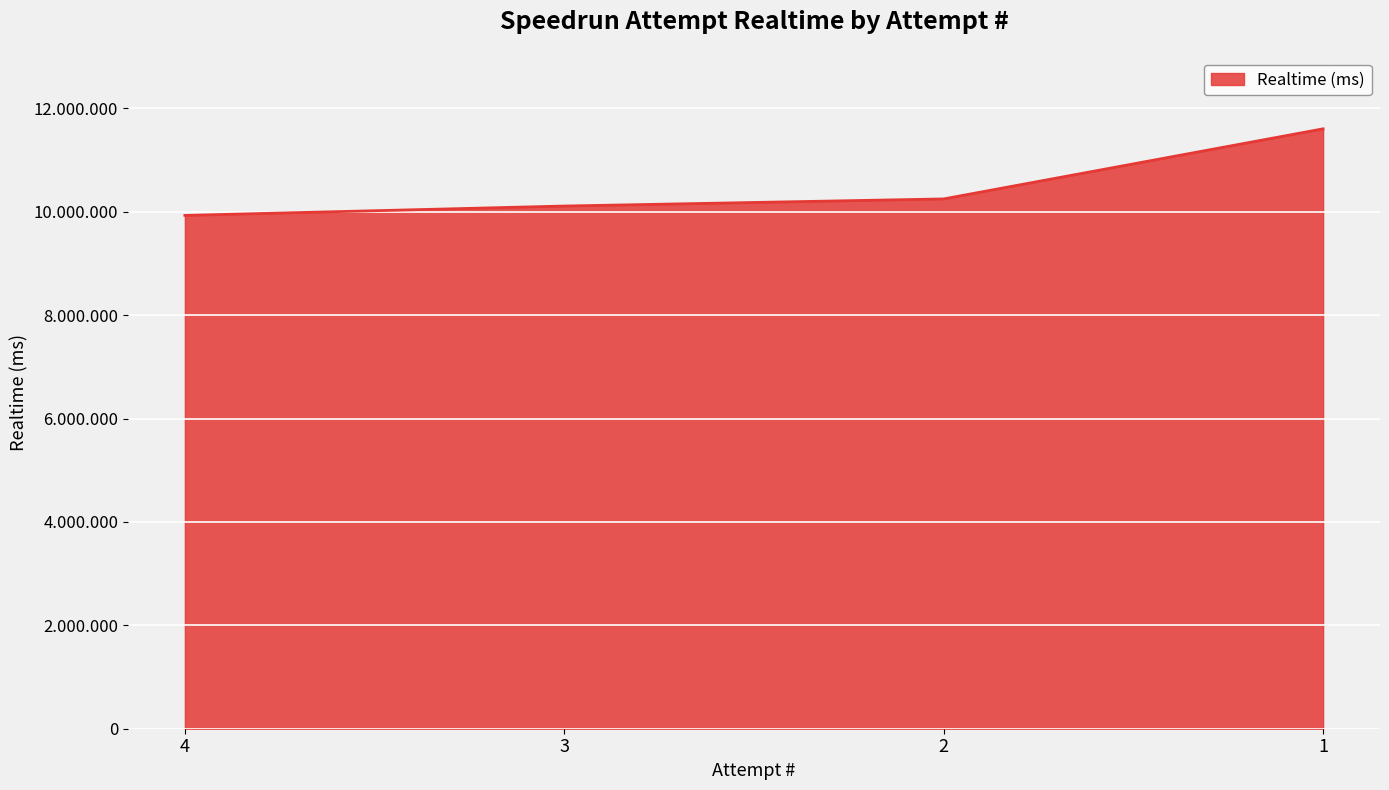

What is the change in value from 3 to 2?

+137682